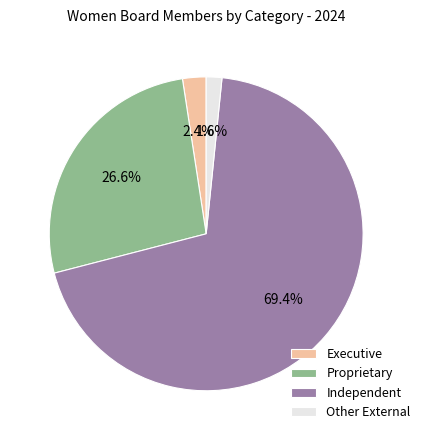

Which slice represents more than half of the pie?

Independent